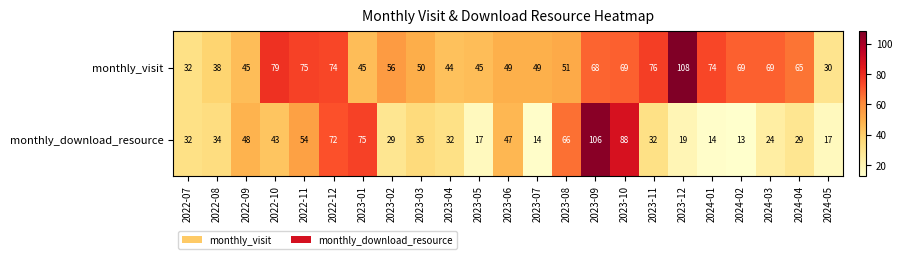

Rank the series by their maximum value, from highest to lowest.

monthly_visit, monthly_download_resource